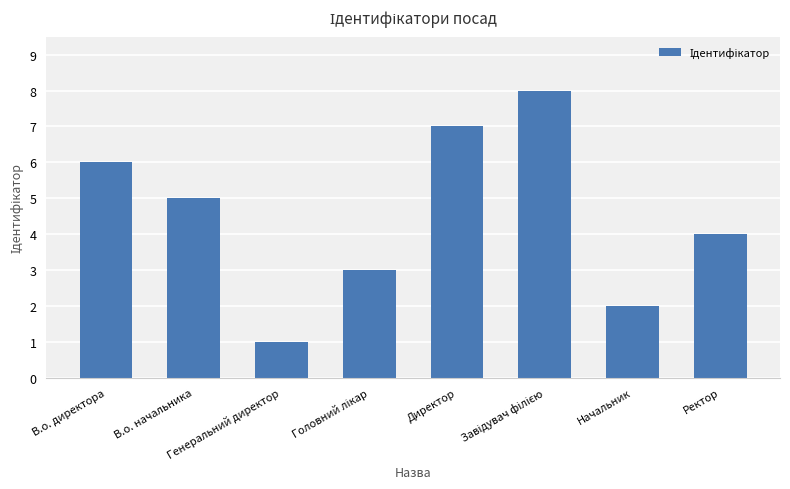

Approximately how many times larger is the value at Генеральний директор compared to В.о. директора?

0.2